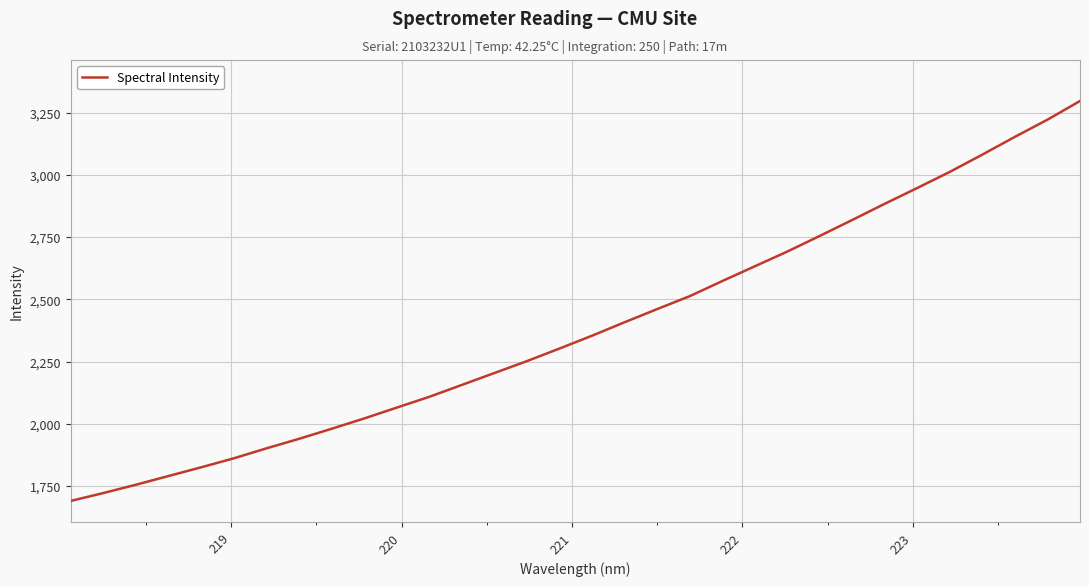

What is the sum of all values?

76373.2